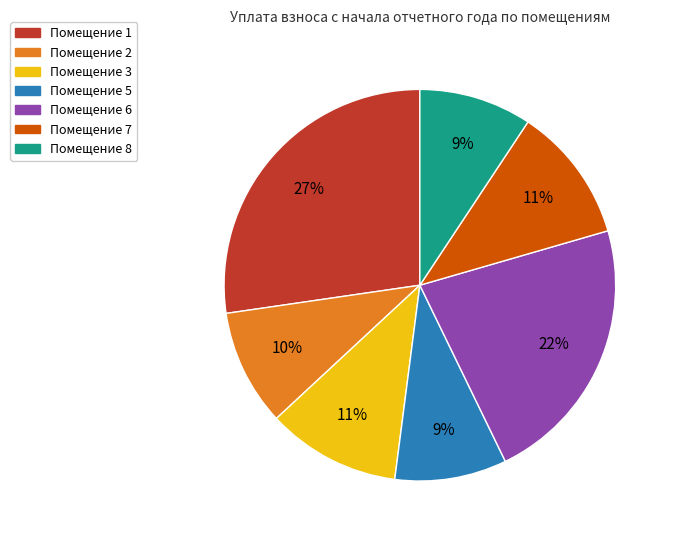

Do Помещение 2 and Помещение 3 together represent more than half of the pie?

No